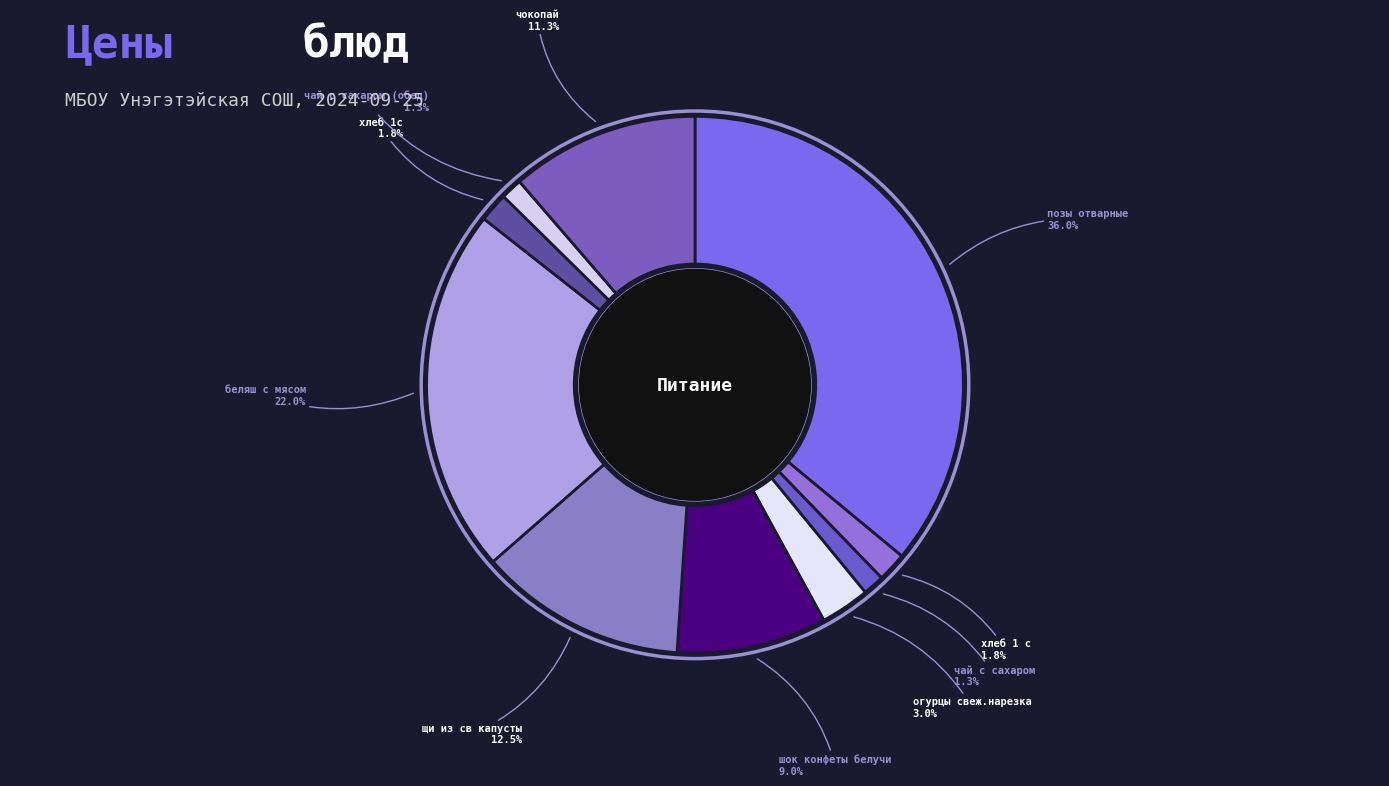

The позы отварные slice represents 48% of the pie. True or false?

False